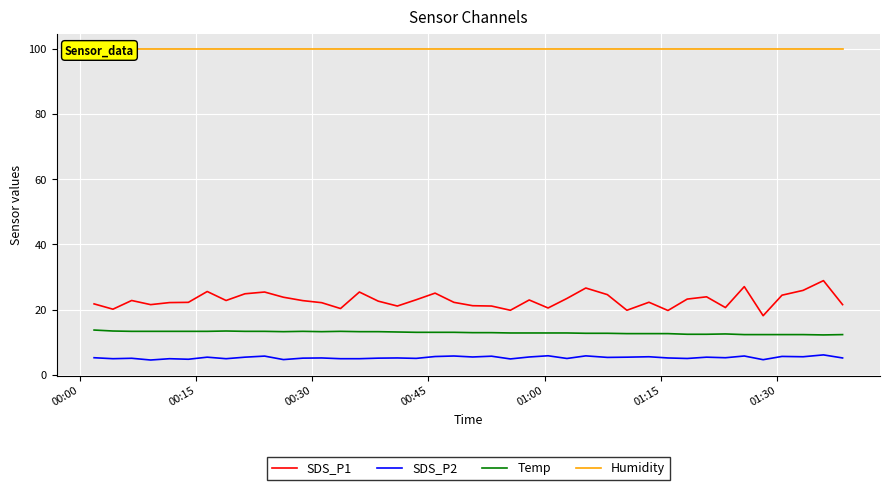

What is the smallest value displayed?

4.5